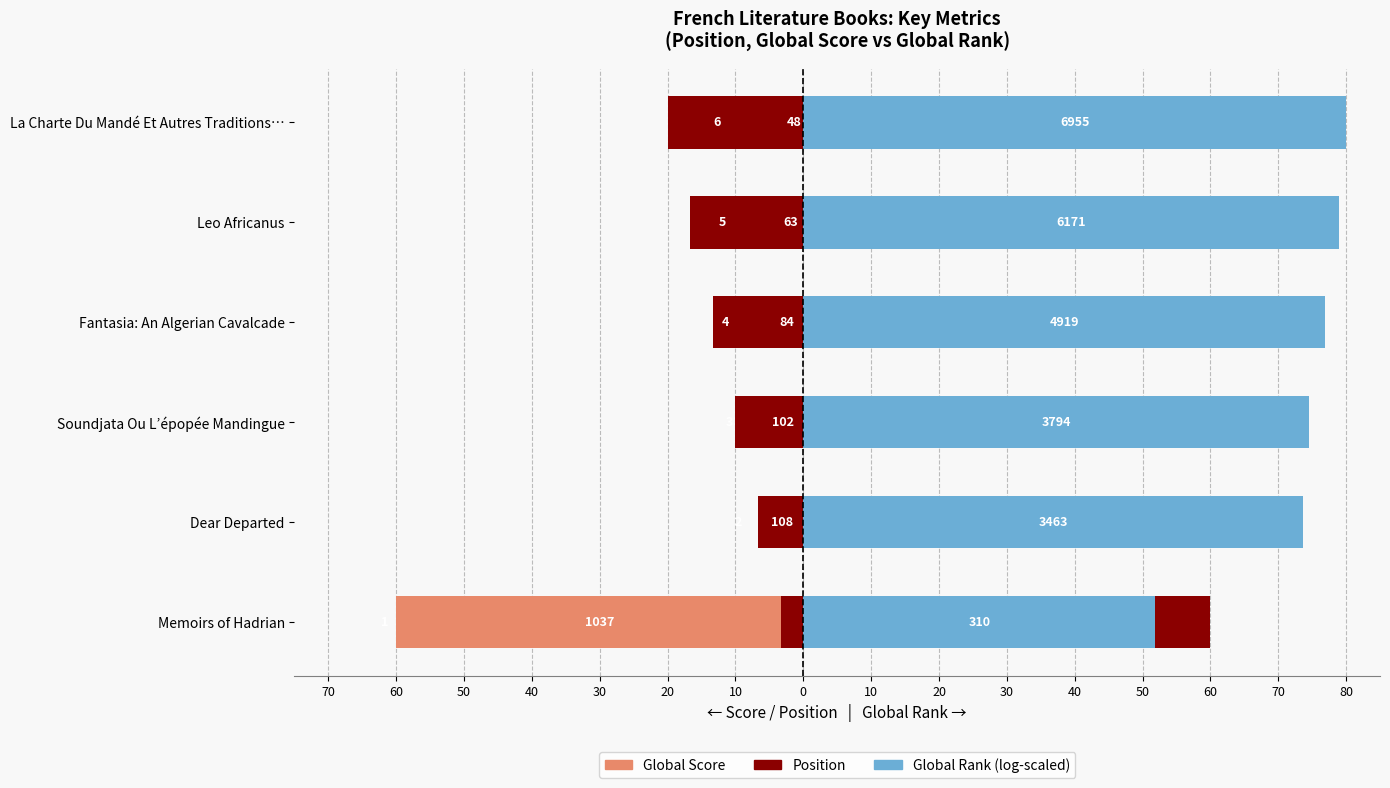

How many values in the Global Rank (log-scaled) series are below 76?

3